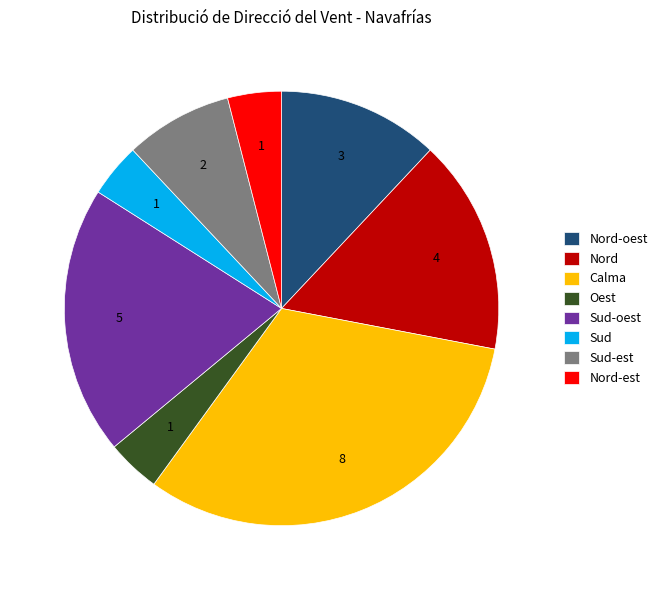

The Calma slice represents 32% of the pie. True or false?

True